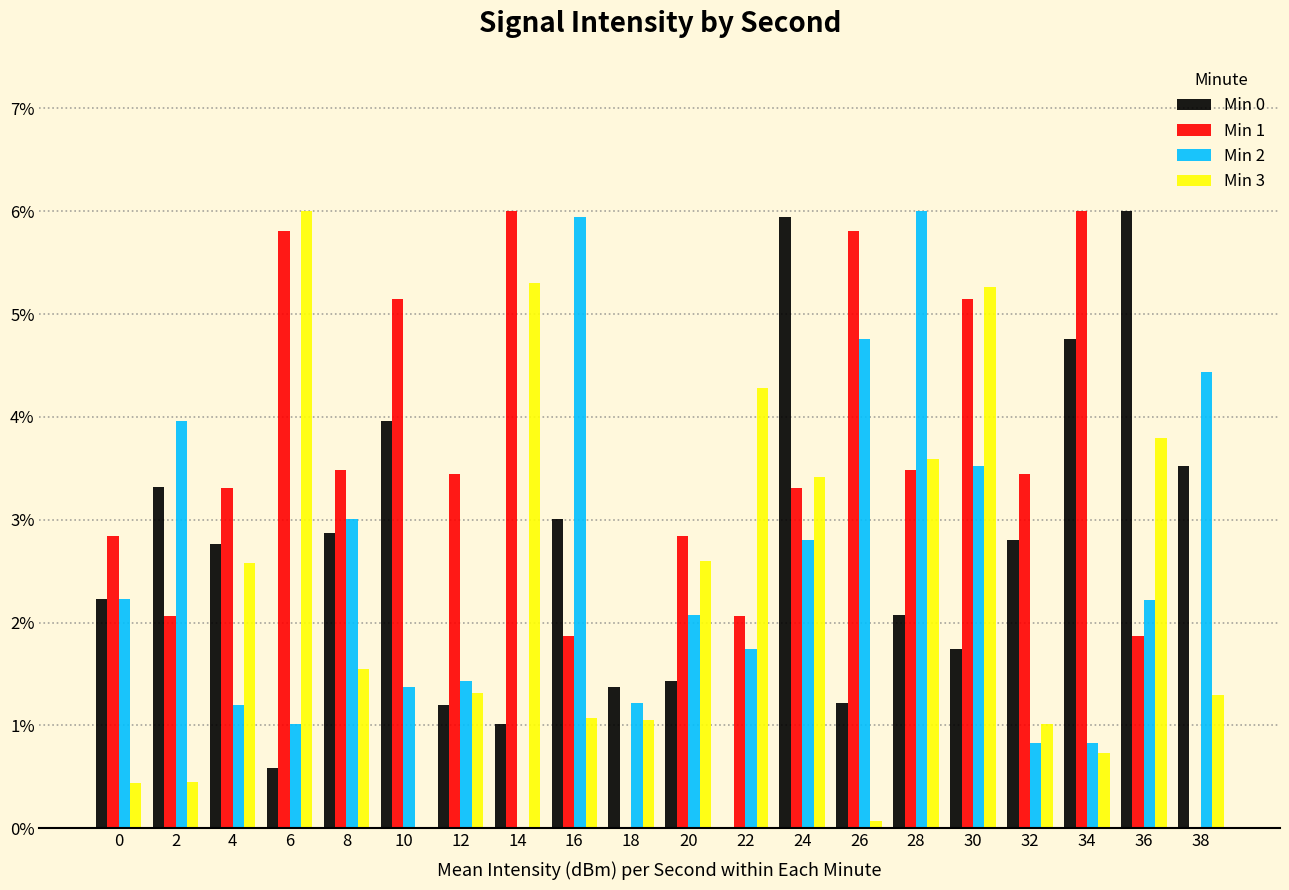

Are the bars grouped side by side (vs. stacked)?

Yes